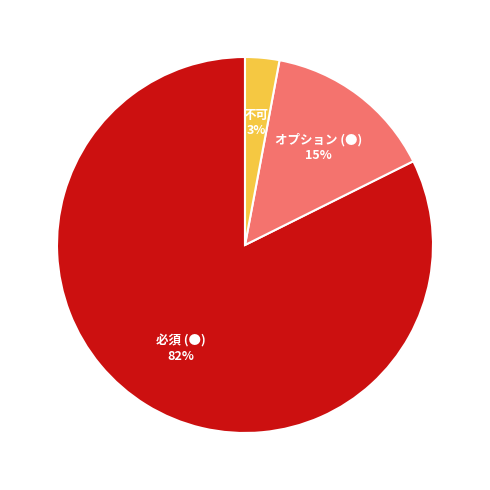

What is the ratio of the value at 不可 to the value at オプション (●)?

0.2